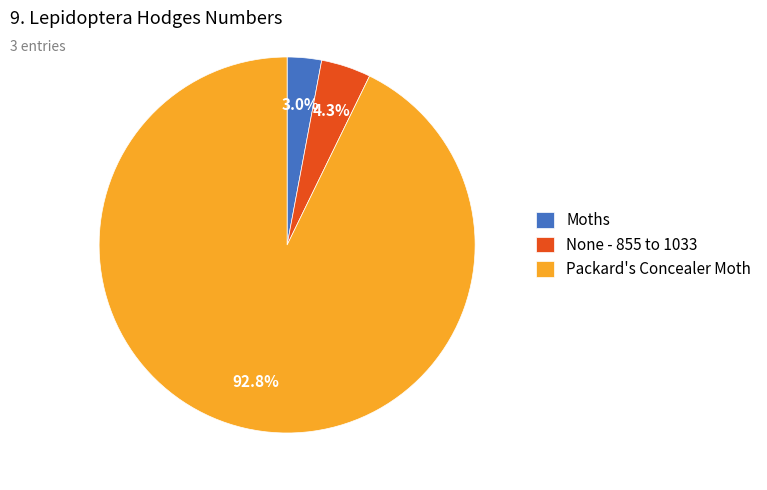

What portion of the pie excludes None - 855 to 1033?

95.7%